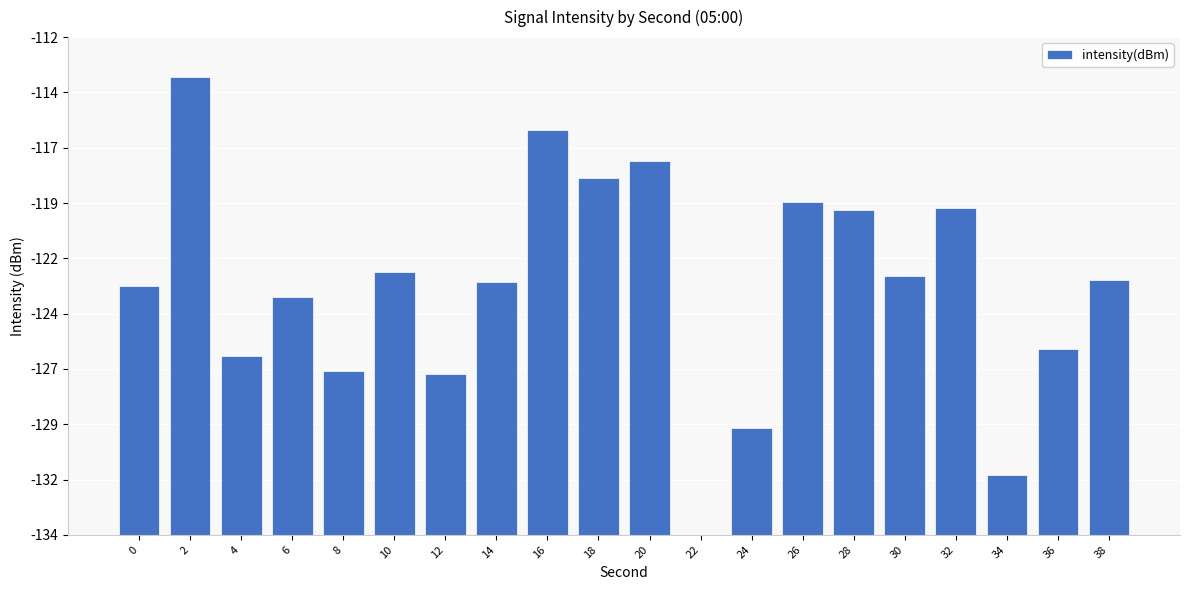

Are the bars horizontal?

No